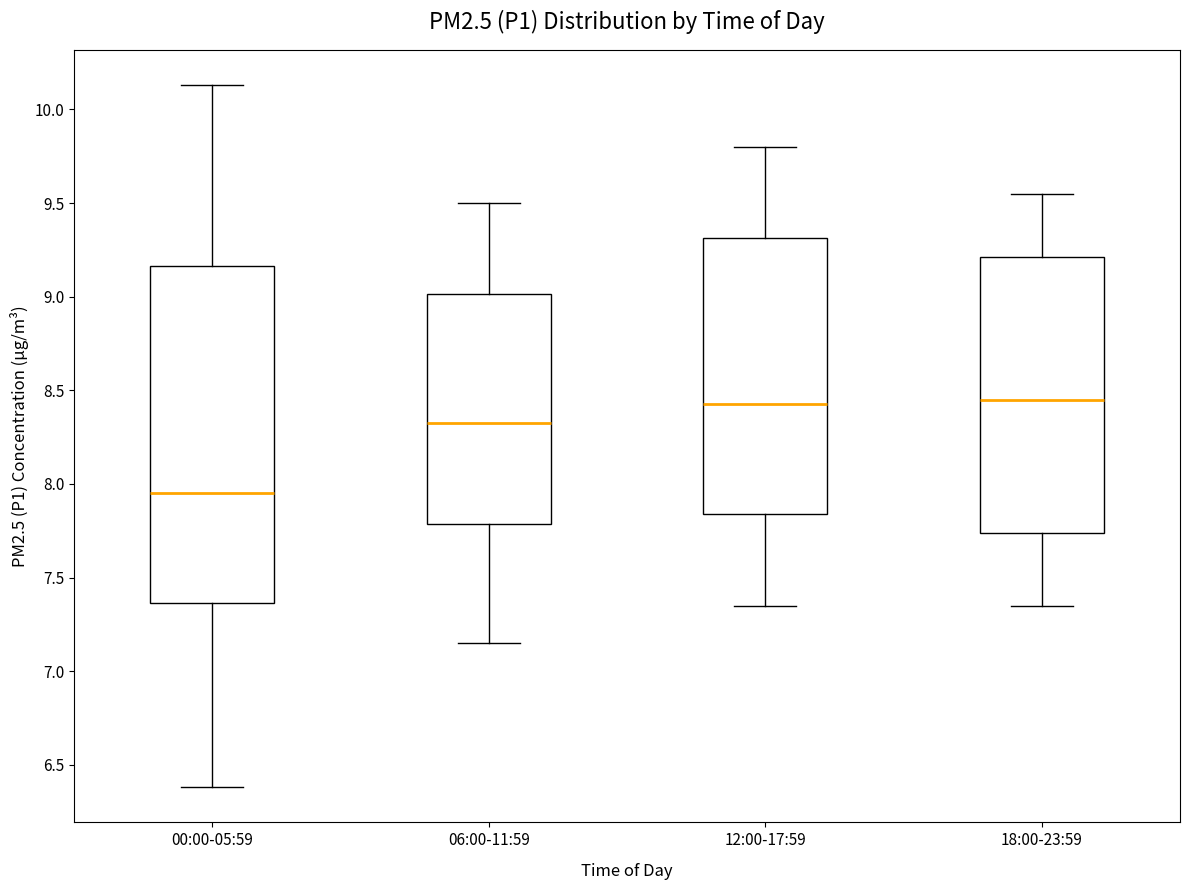

Reading left to right, read every box against the y-axis: the position of its median line, the range the box covers, and the ends of its whiskers. The values are not printed on the chart, so give them approximately, as read against the axis.

00:00-05:59: median 7.95, box 7.35 to 9.15, whiskers 6.40 to 10.15
06:00-11:59: median 8.35, box 7.80 to 9.00, whiskers 7.15 to 9.50
12:00-17:59: median 8.45, box 7.85 to 9.30, whiskers 7.35 to 9.80
18:00-23:59: median 8.45, box 7.75 to 9.20, whiskers 7.35 to 9.55